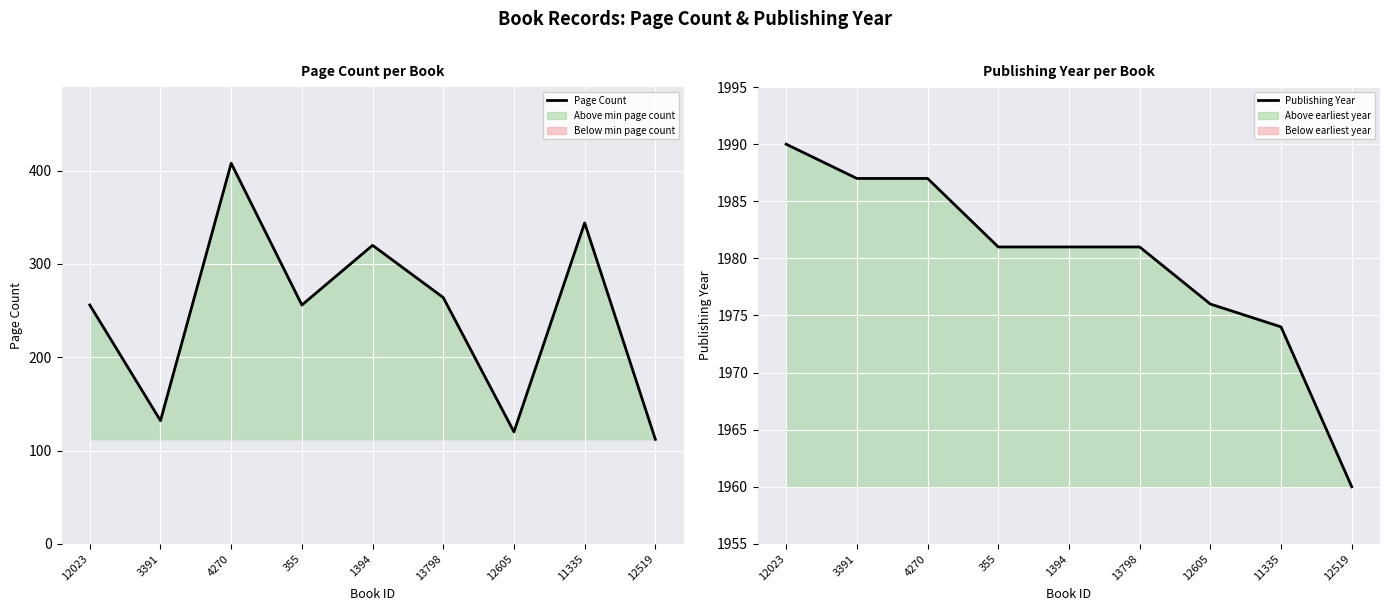

What is the sum of all Publishing Year values?

17817